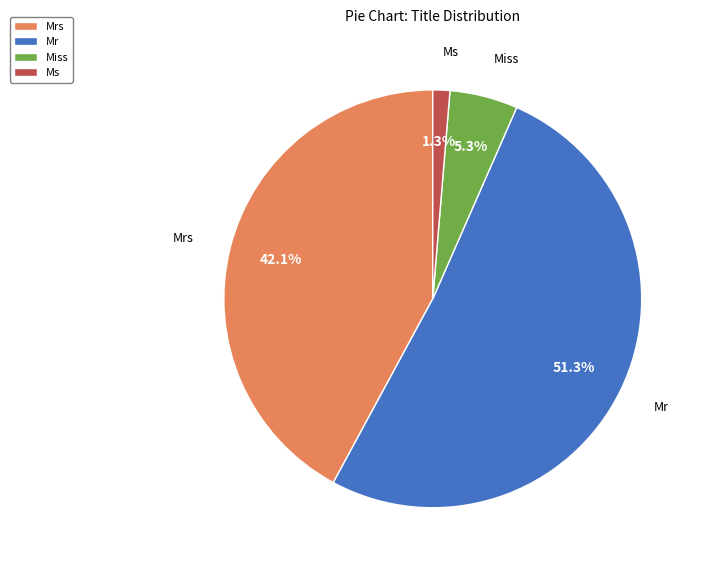

What is the majority slice?

Mr